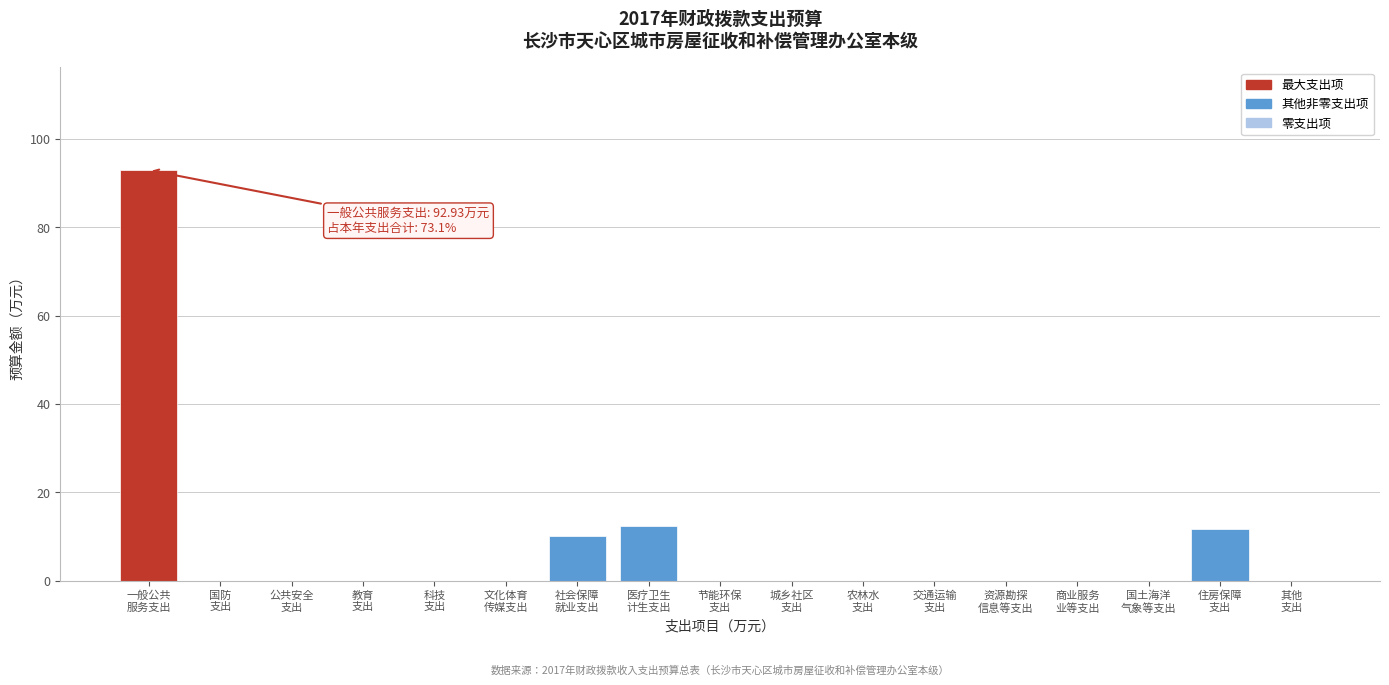

What is the sum of all values?

127.1